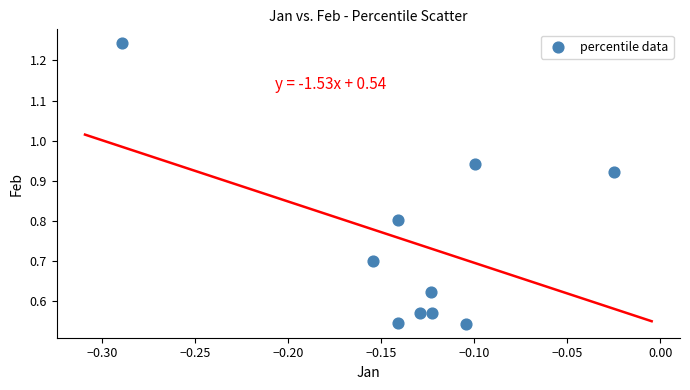

What is the average Y value?

0.7